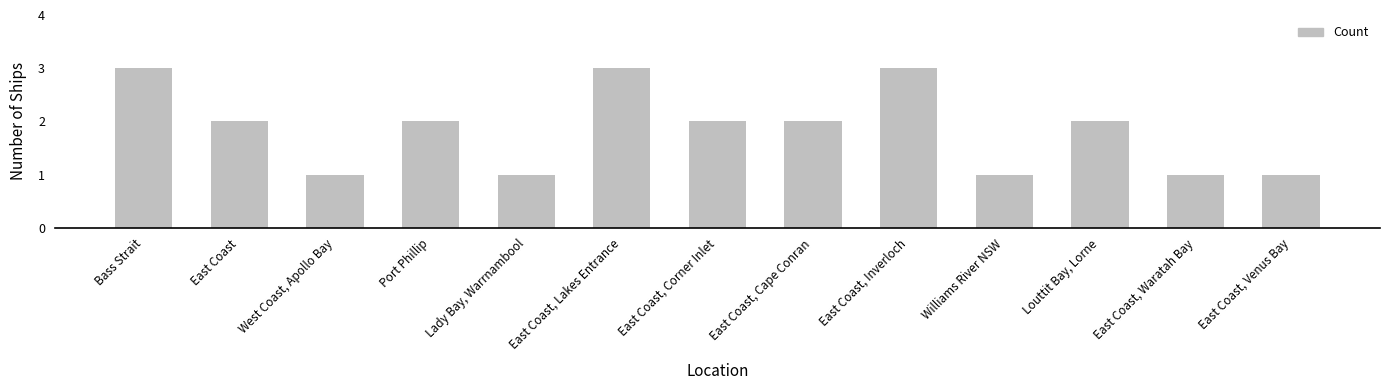

What is the smallest value displayed?

1